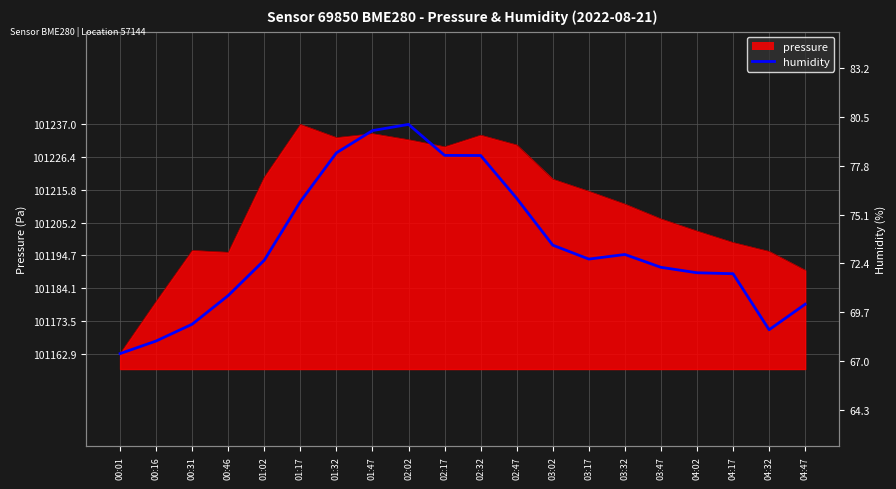

What is the label of the 3rd point from the right?

04:17